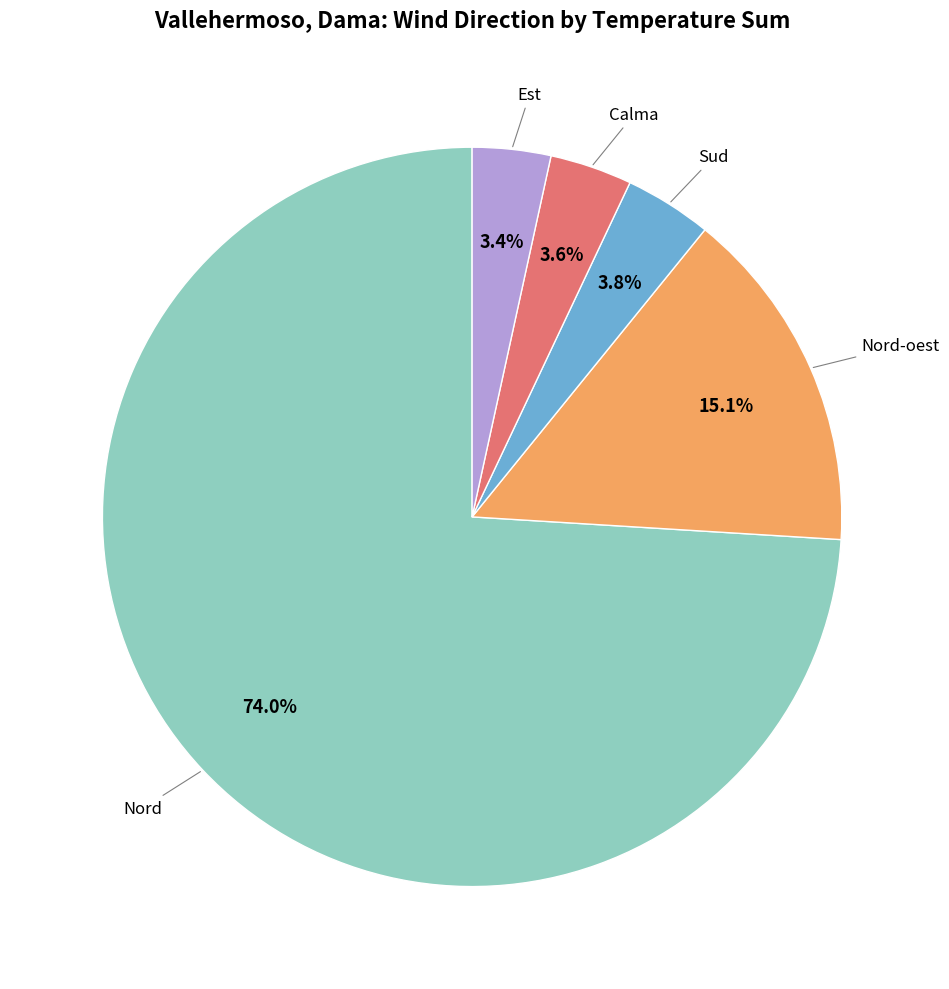

Is there any slice that represents more than half of the pie?

Yes